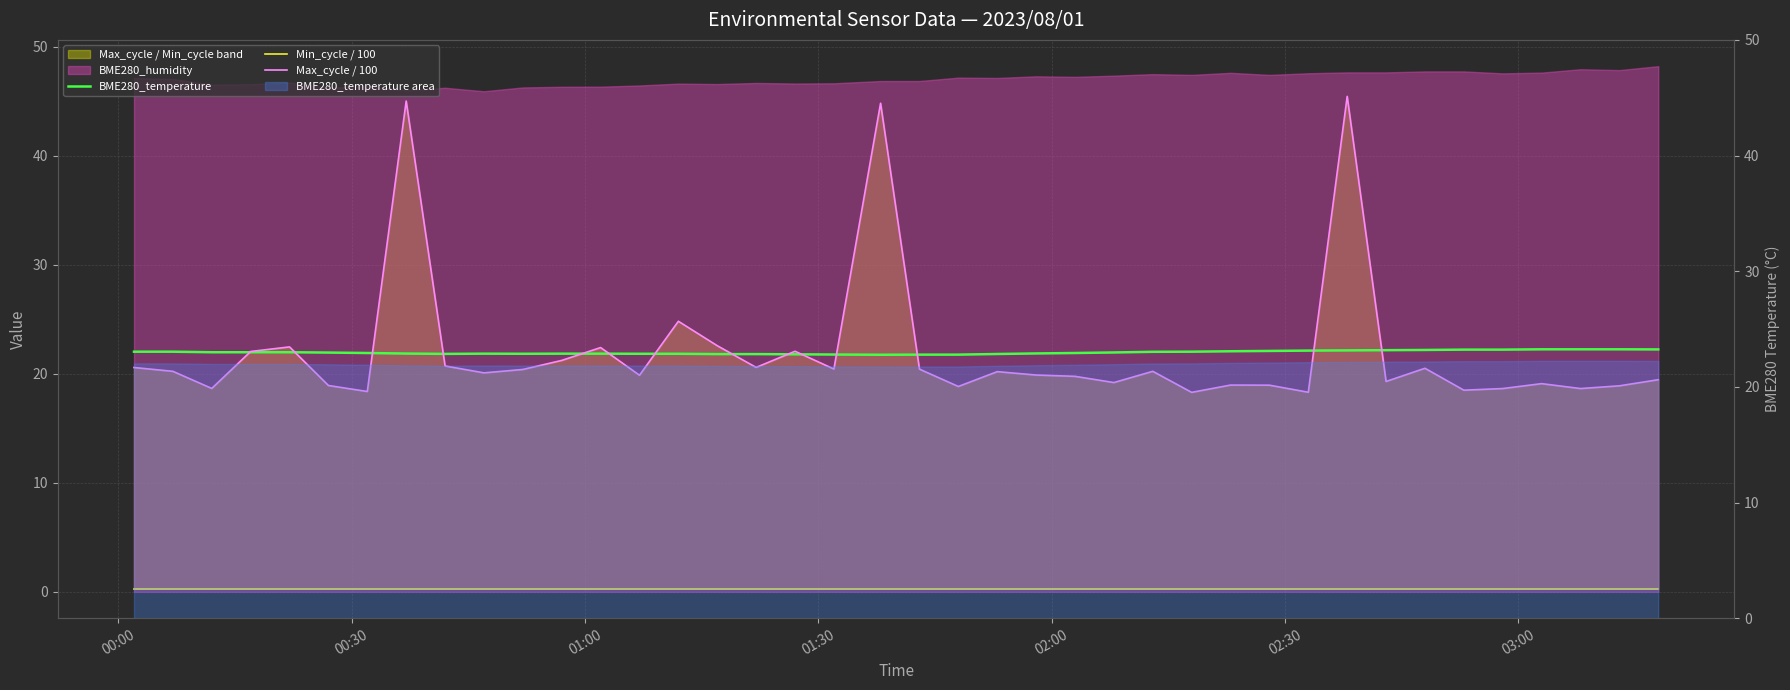

What is the average value of the BME280_temperature series?

22.0